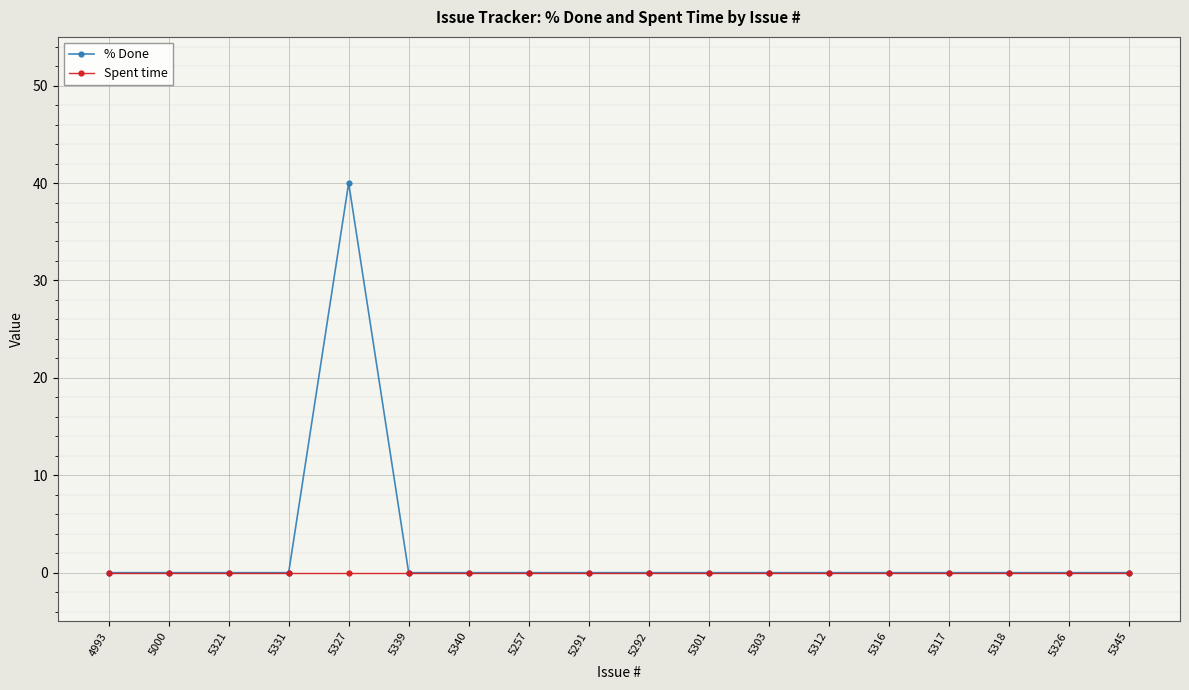

What is the label of the 17th point from the right?

5000